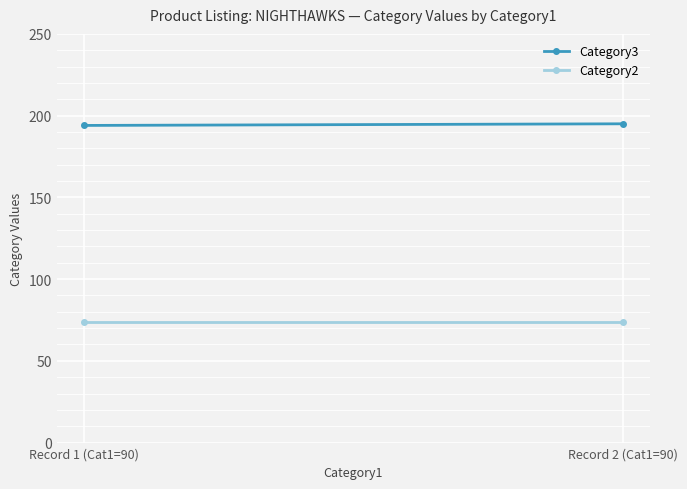

Reading left to right, extract all data points from this chart.

Category3: Record 1 (Cat1=90)=194	Record 2 (Cat1=90)=195
Category2: Record 1 (Cat1=90)=74	Record 2 (Cat1=90)=74